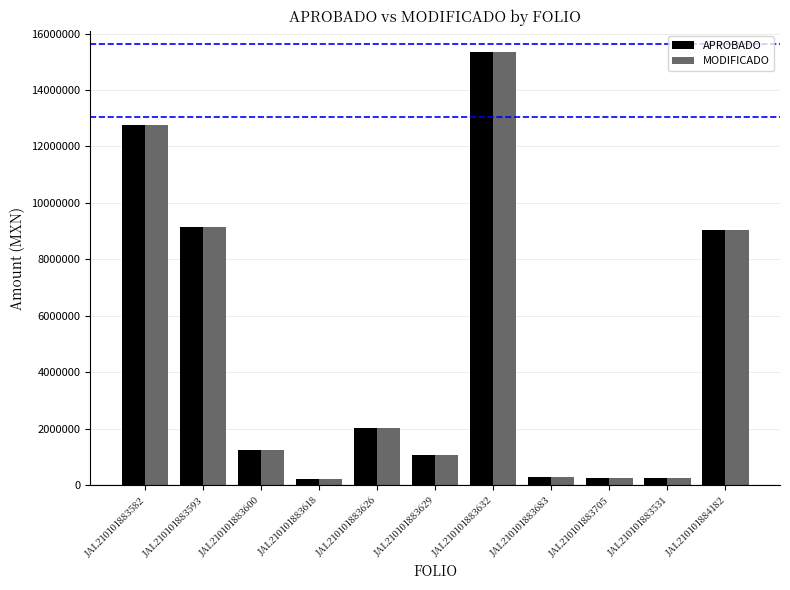

Where does the APROBADO series first go above 1256829?

JAL210101883582